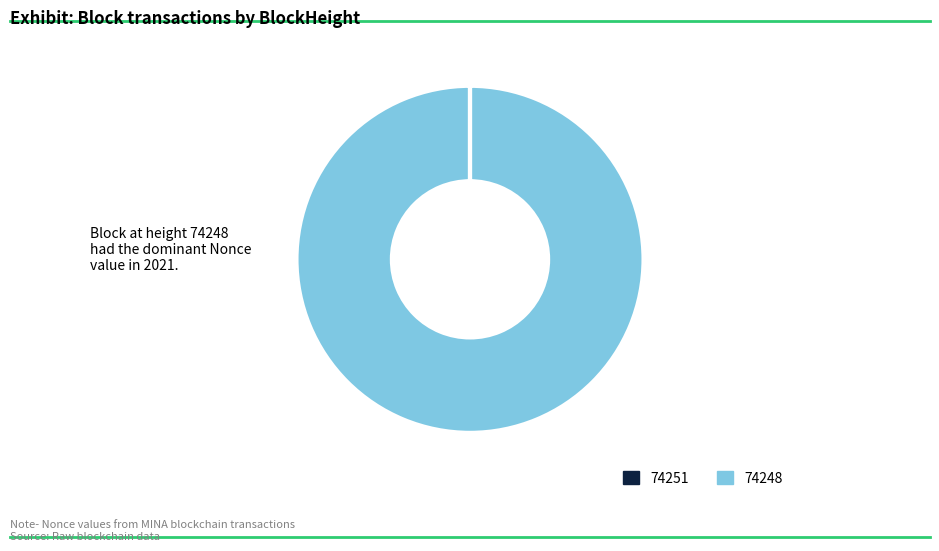

Is it true that 74248 is 85% of the pie?

False